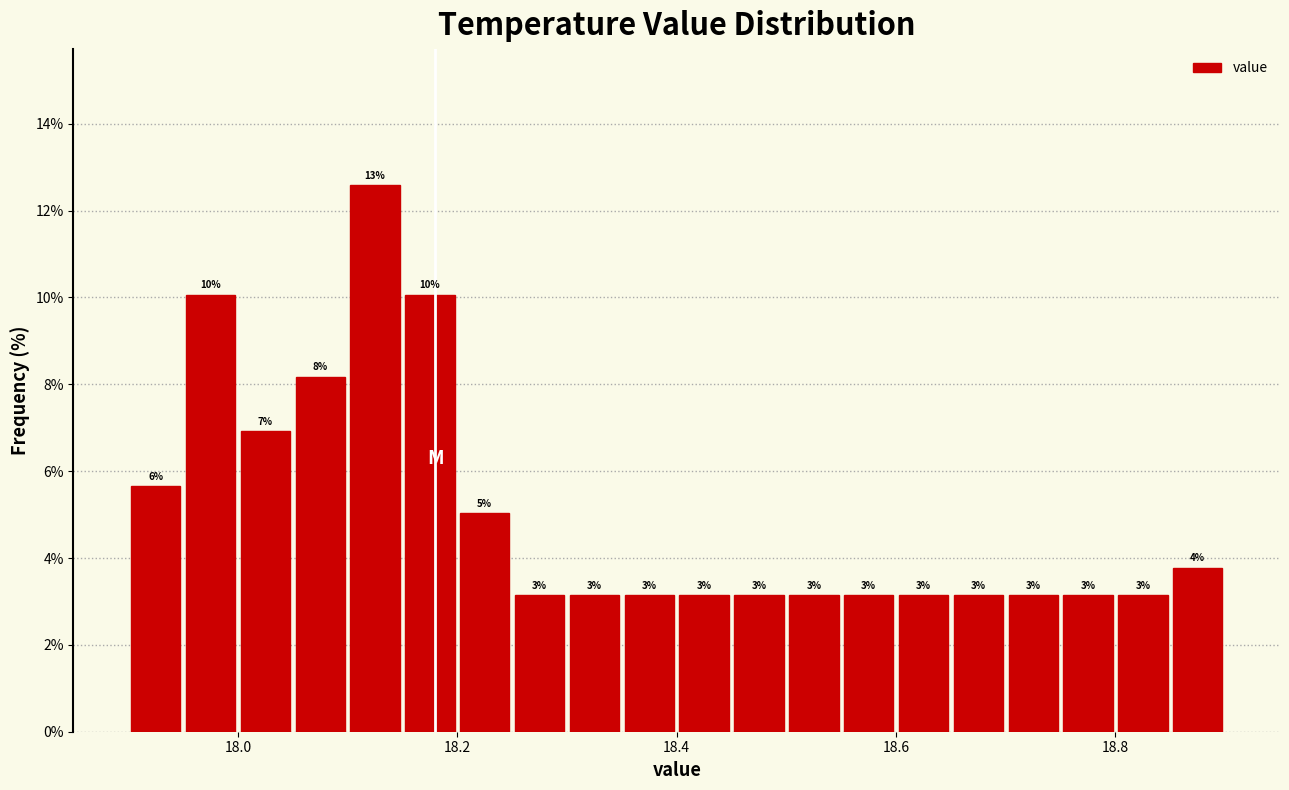

Around what value on the x-axis is the tallest bar? Give the approximate position of its centre, as read against the axis.

18.12